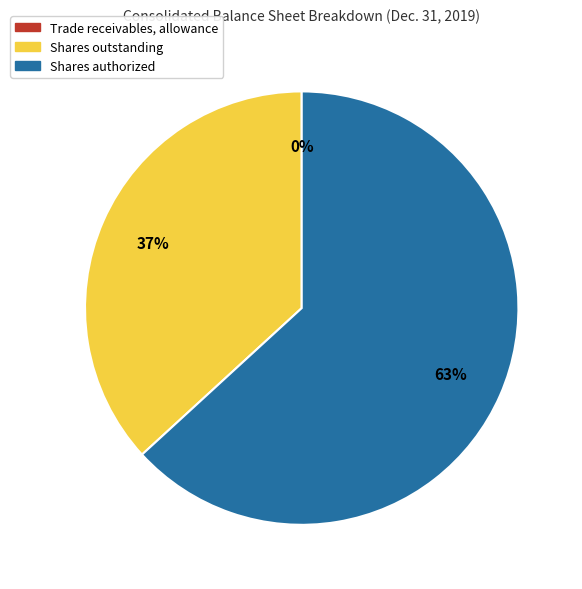

Is there a majority slice in this chart?

Yes